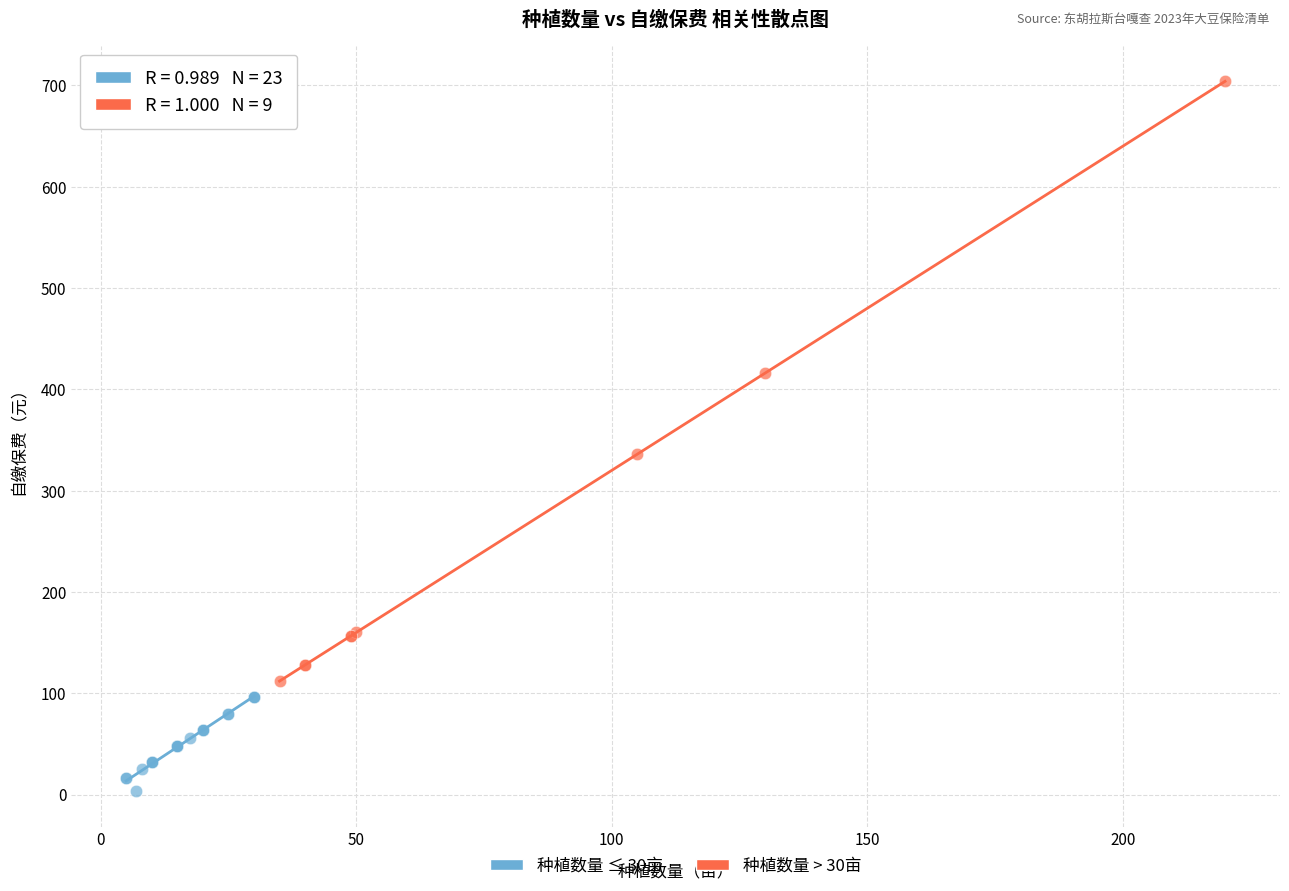

Which series has the widest spread of Y values?

种植数量 > 30亩